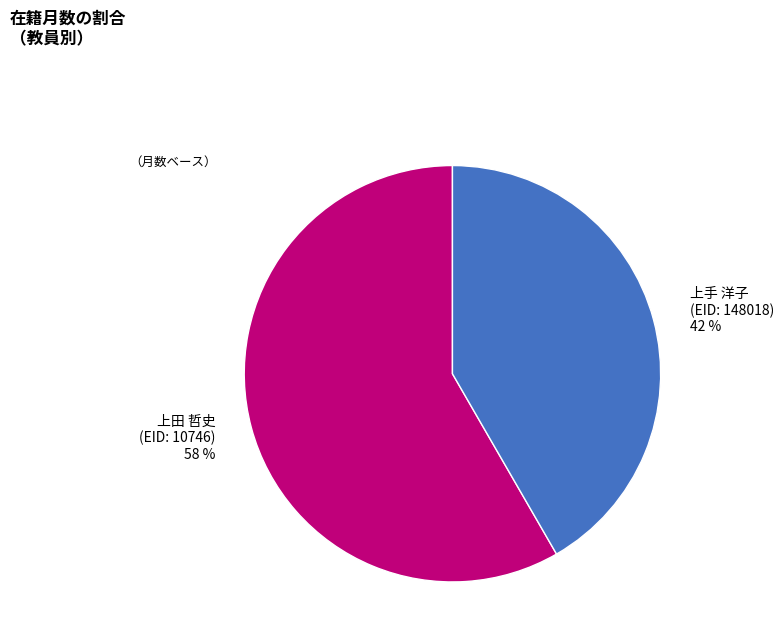

Do 上手 洋子 (EID: 148018) and 上田 哲史 (EID: 10746) together represent more than half of the pie?

Yes